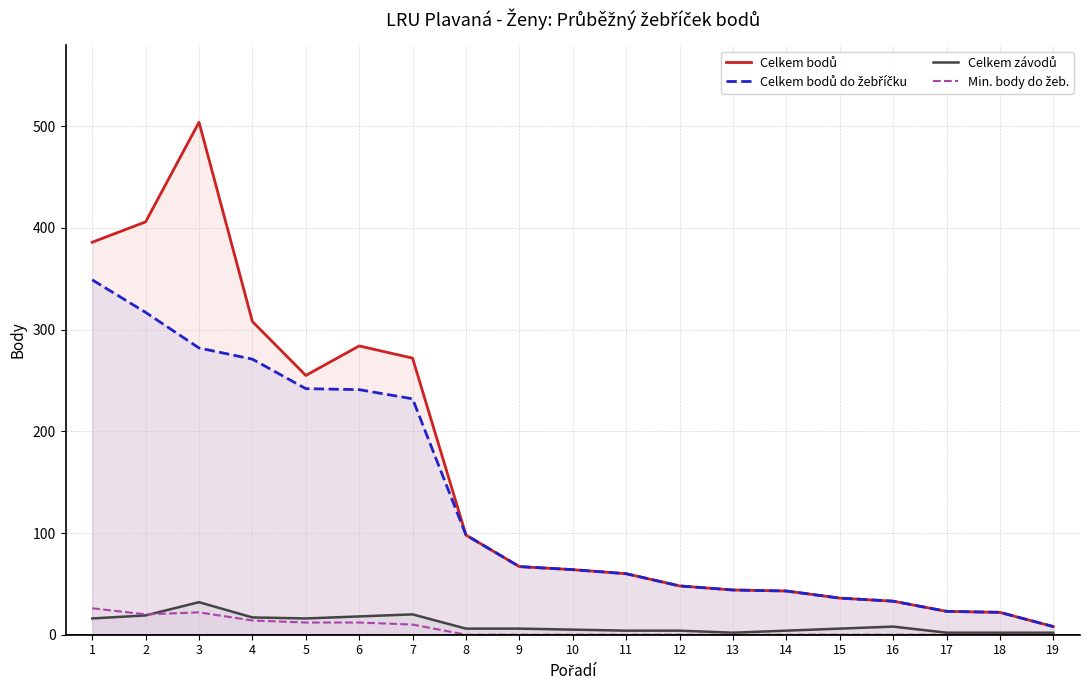

Reading left to right, extract all data points from this chart.

Celkem bodů: 1=386	2=406	3=504	4=308	5=255	6=284	7=272	8=98	9=67	10=64	11=60	12=48	13=44	14=43	15=36	16=33	17=23	18=22	19=8
Celkem bodů do žebříčku: 1=349	2=317	3=282	4=271	5=242	6=241	7=232	8=98	9=67	10=64	11=60	12=48	13=44	14=43	15=36	16=33	17=23	18=22	19=8
Celkem závodů: 1=16	2=19	3=32	4=17	5=16	6=18	7=20	8=6	9=6	10=5	11=4	12=4	13=2	14=4	15=6	16=8	17=2	18=2	19=2
Min. body do žeb.: 1=26	2=20	3=22	4=14	5=12	6=12	7=10	8=0	9=0	10=0	11=0	12=0	13=0	14=0	15=0	16=0	17=0	18=0	19=0